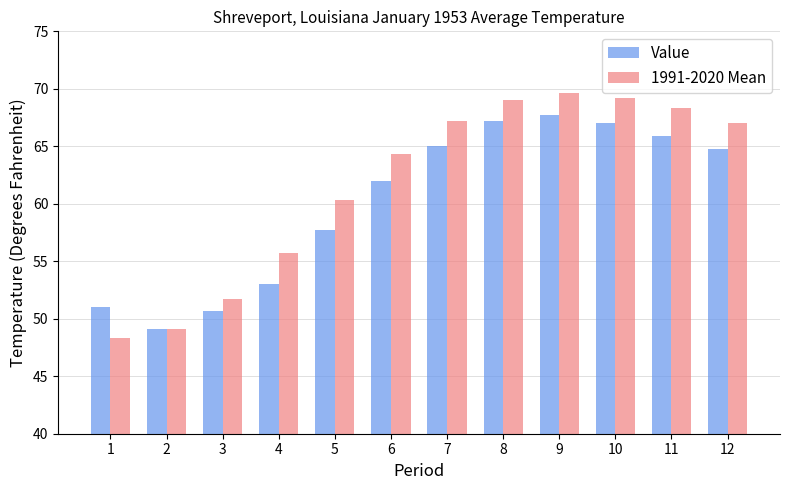

What is the average value of the 1991-2020 Mean series?

61.6